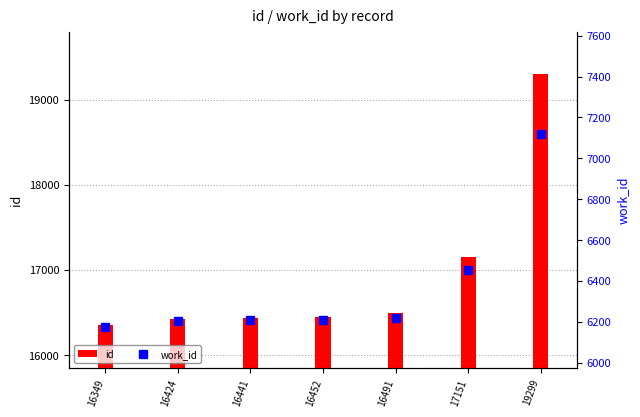

At which category does the chart reach its peak across all series?

19299